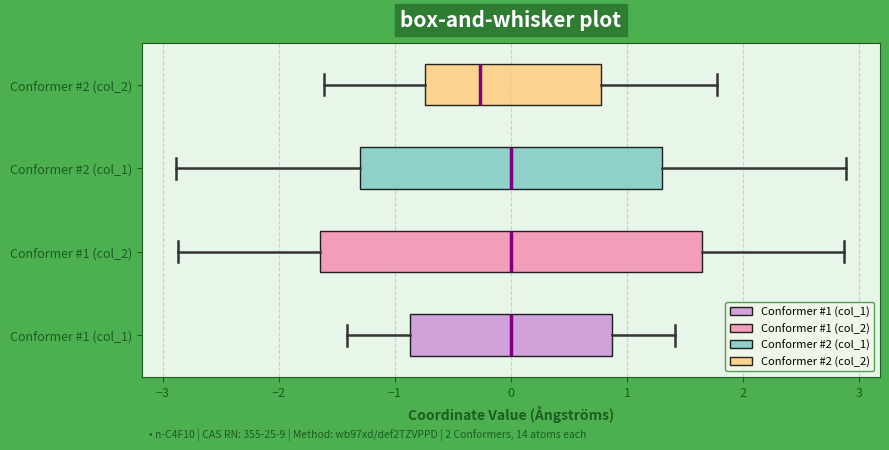

Reading bottom to top, transcribe this box plot: for each box, give where its median line is, the range the box spans, and where its two whiskers end, as read against the x-axis. The values are not printed on the chart, so give them approximately, as read against the axis.

Conformer #1 (col_1): median 0.0, box -0.9 to 0.9, whiskers -1.4 to 1.4
Conformer #1 (col_2): median 0.0, box -1.6 to 1.6, whiskers -2.9 to 2.9
Conformer #2 (col_1): median 0.0, box -1.3 to 1.3, whiskers -2.9 to 2.9
Conformer #2 (col_2): median -0.3, box -0.7 to 0.8, whiskers -1.6 to 1.8